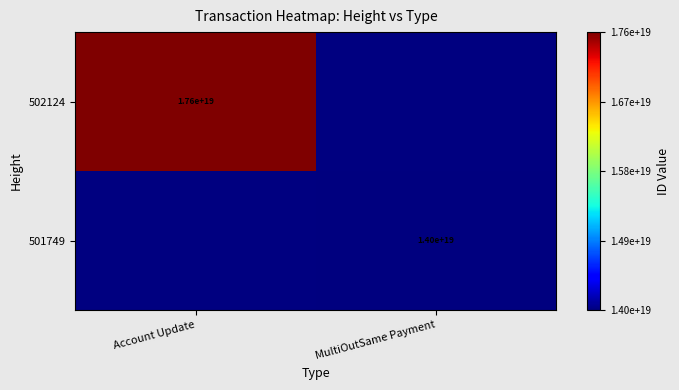

True or false: 502124 has a value of 17600000000000000000 at Account Update.

True